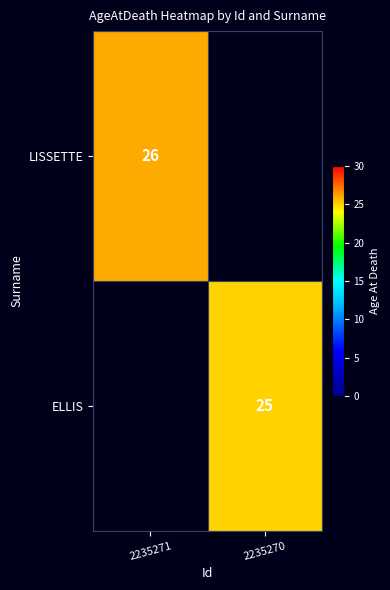

True or false: ELLIS has a value of 25 at 2235270.

True